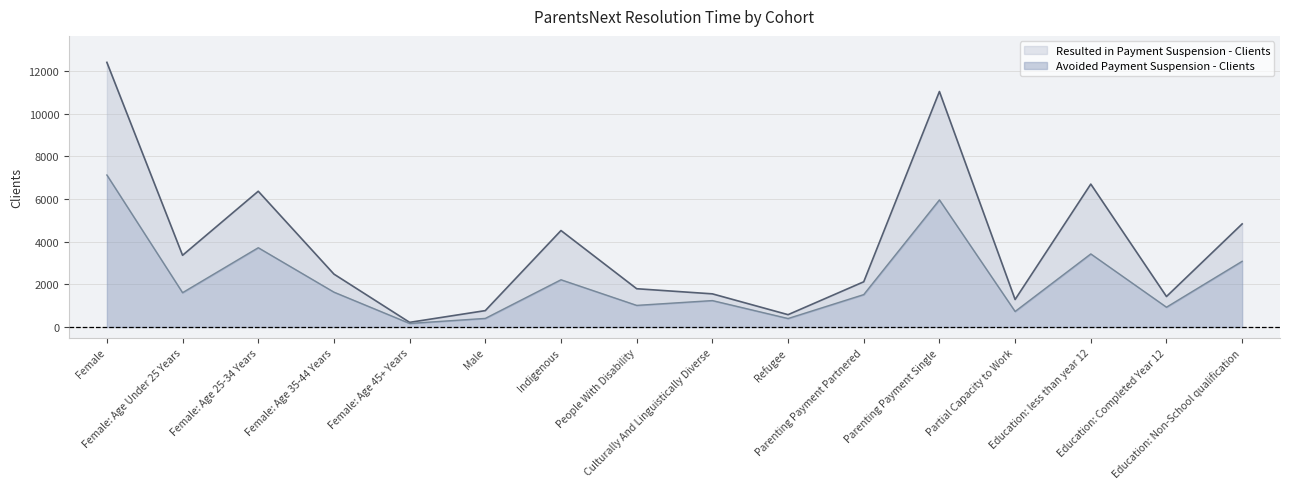

Reading left to right, transcribe all the data shown in this chart.

Avoided Payment Suspension - Clients: Female=7120	Female: Age Under 25 Years=1610	Female: Age 25-34 Years=3715	Female: Age 35-44 Years=1635	Female: Age 45+ Years=170	Male=405	Indigenous=2215	People With Disability=1015	Culturally And Linguistically Diverse=1240	Refugee=400	Parenting Payment Partnered=1520	Parenting Payment Single=5955	Partial Capacity to Work=730	Education: less than year 12=3425	Education: Completed Year 12=930	Education: Non-School qualification=3080
Resulted in Payment Suspension - Clients: Female=12395	Female: Age Under 25 Years=3360	Female: Age 25-34 Years=6360	Female: Age 35-44 Years=2480	Female: Age 45+ Years=220	Male=770	Indigenous=4520	People With Disability=1795	Culturally And Linguistically Diverse=1555	Refugee=580	Parenting Payment Partnered=2120	Parenting Payment Single=11030	Partial Capacity to Work=1290	Education: less than year 12=6695	Education: Completed Year 12=1430	Education: Non-School qualification=4830